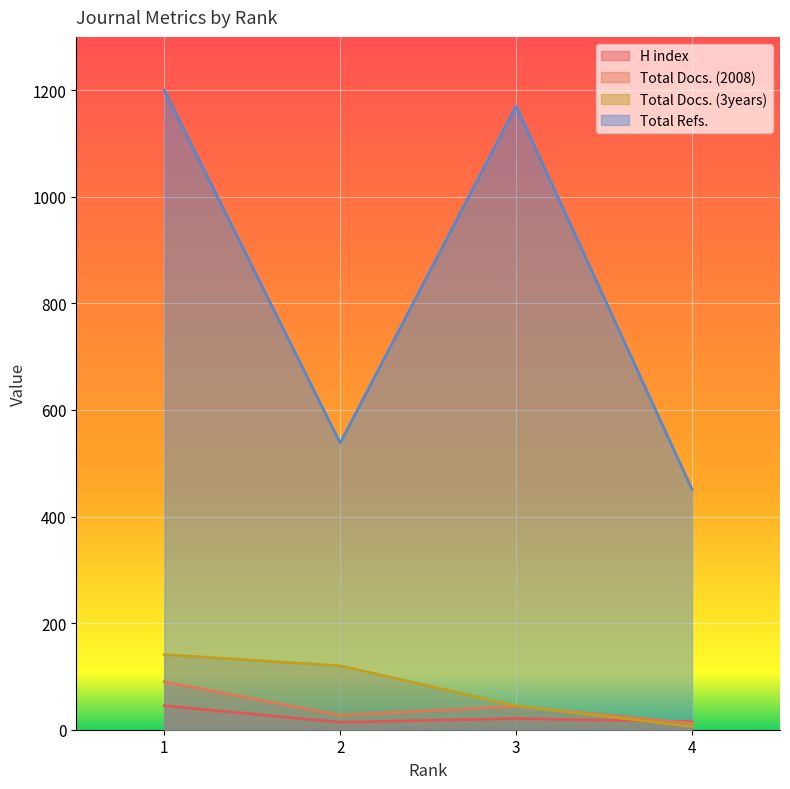

Where is the first local minimum for Total Docs. (2008)?

2